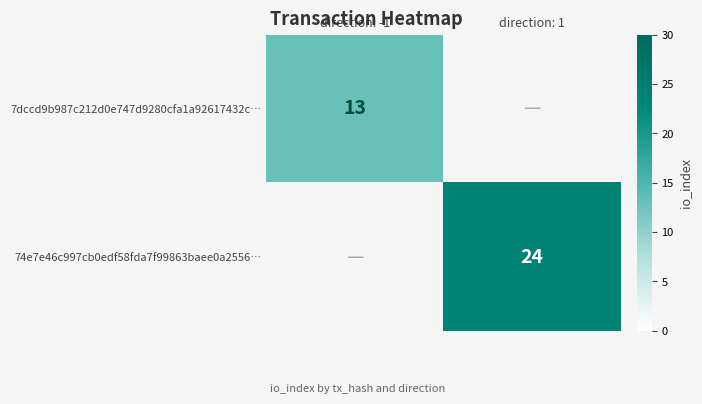

The 74e7e46c997cb0edf58fda7f99863baee0a2556… series shows 38 at direction: 1. True or false?

False